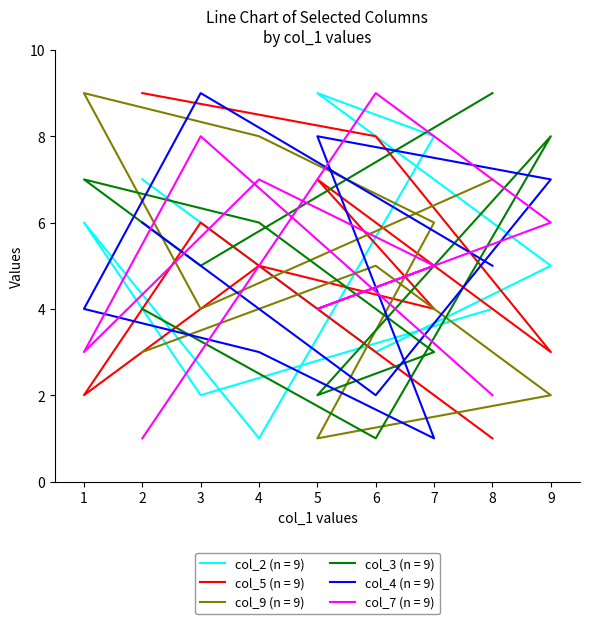

Which series has the widest spread of values?

col_2